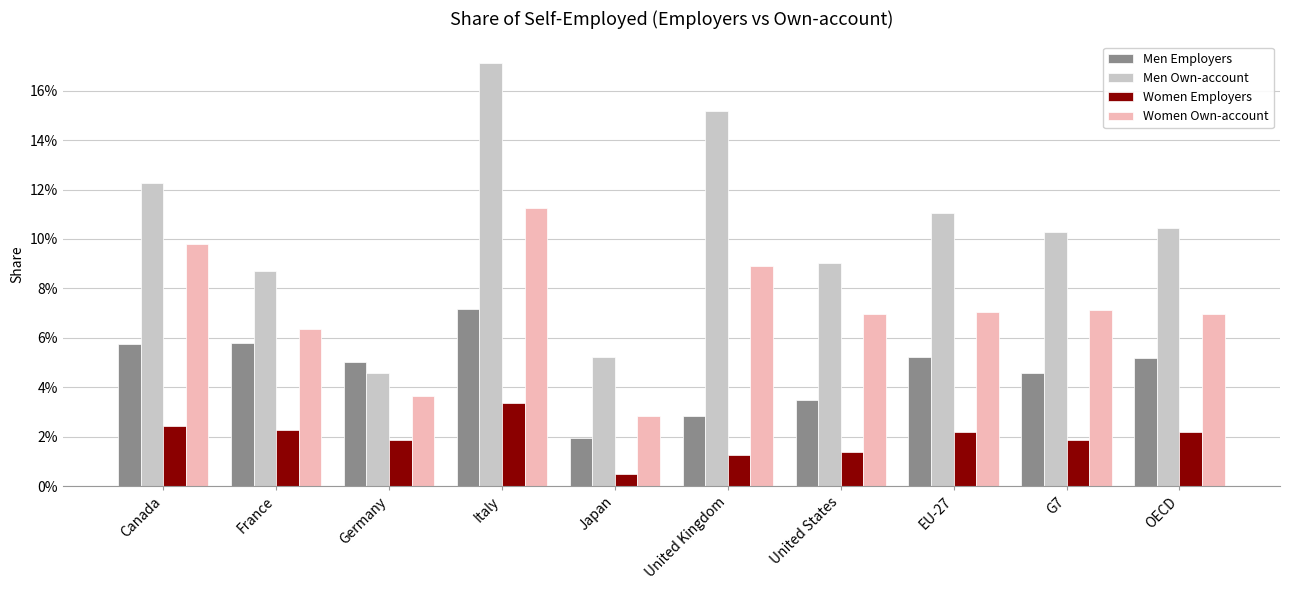

Does the chart contain any negative values?

No